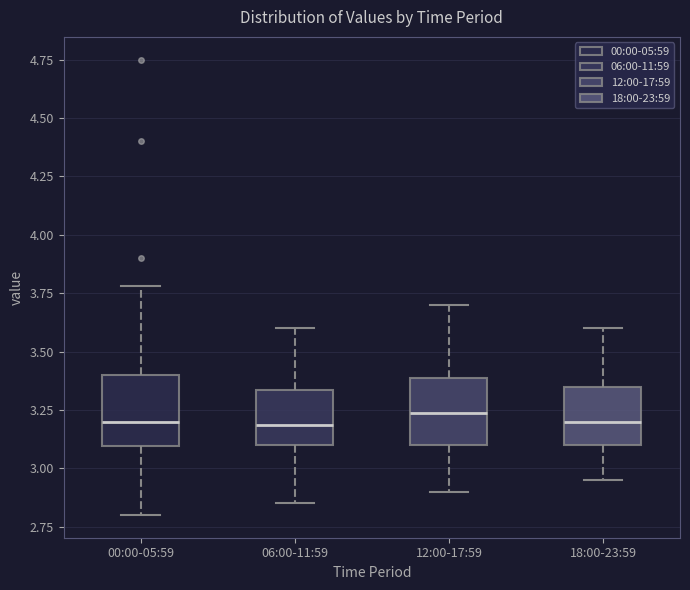

Reading left to right, transcribe this box plot: for each box, give where its median line is, the range the box spans, and where its two whiskers end, as read against the y-axis. The values are not printed on the chart, so give them approximately, as read against the axis.

00:00-05:59: median 3.20, box 3.10 to 3.40, whiskers 2.80 to 3.80
06:00-11:59: median 3.20, box 3.10 to 3.35, whiskers 2.85 to 3.60
12:00-17:59: median 3.25, box 3.10 to 3.40, whiskers 2.90 to 3.70
18:00-23:59: median 3.20, box 3.10 to 3.35, whiskers 2.95 to 3.60